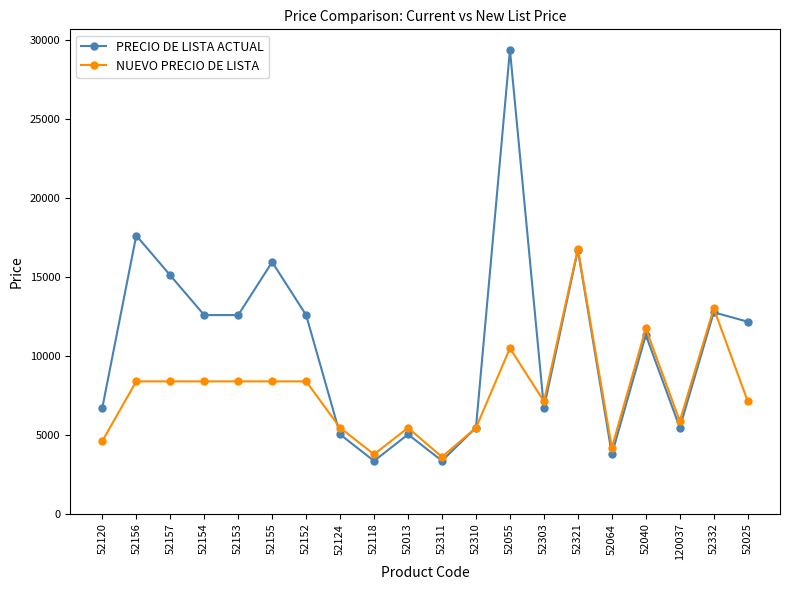

True or false: PRECIO DE LISTA ACTUAL and NUEVO PRECIO DE LISTA intersect in this chart.

True